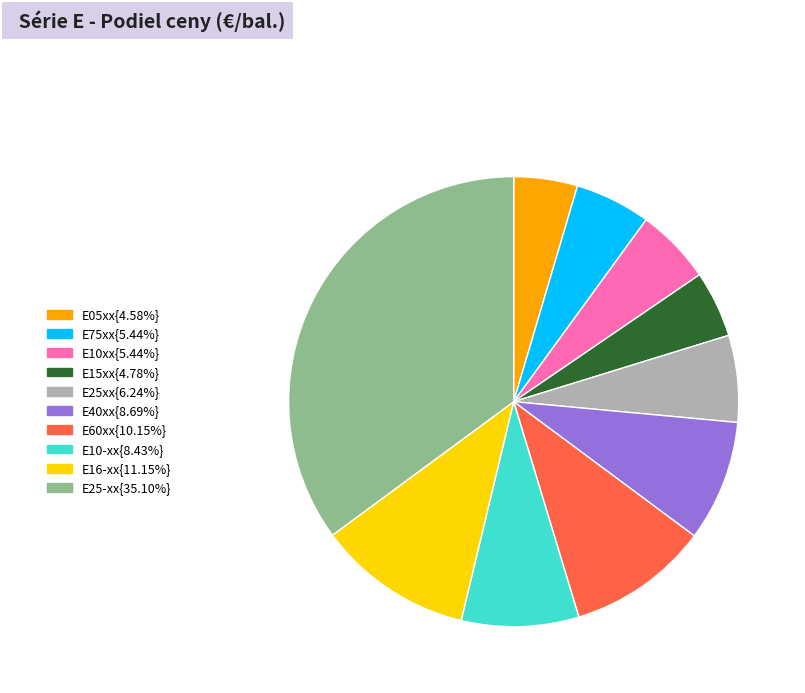

Is there any slice that represents more than half of the pie?

No